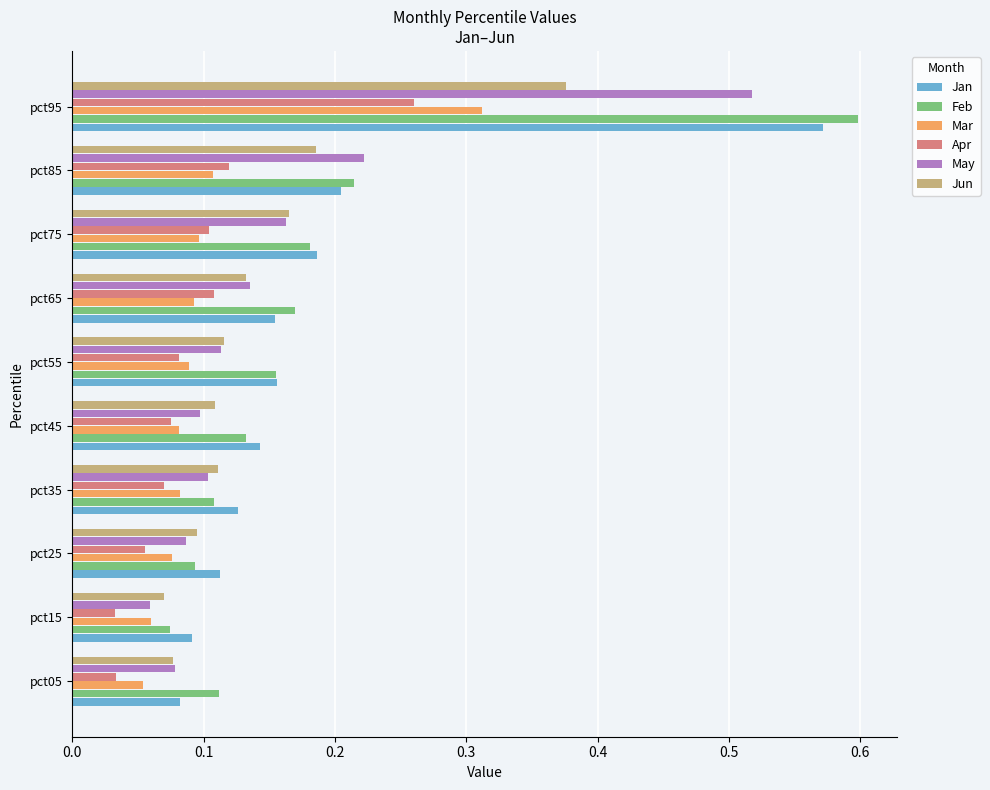

How many series are shown in this chart?

6